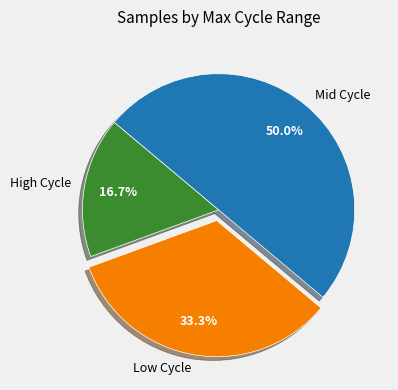

Rank the categories by value from highest to lowest.

Mid Cycle, Low Cycle, High Cycle